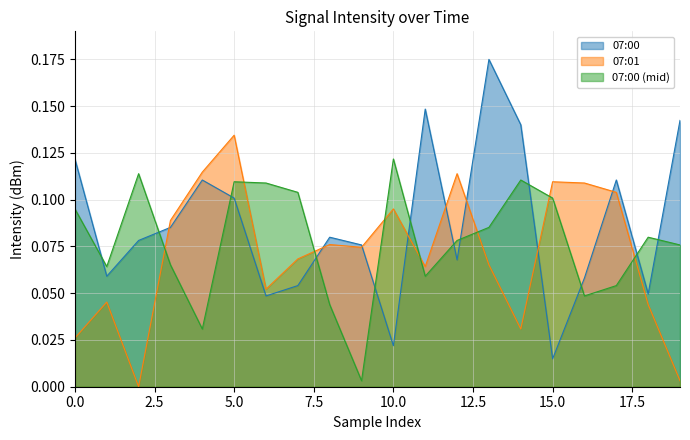

List the series in order of their overall mean, lowest first.

07:01, 07:00 (mid), 07:00